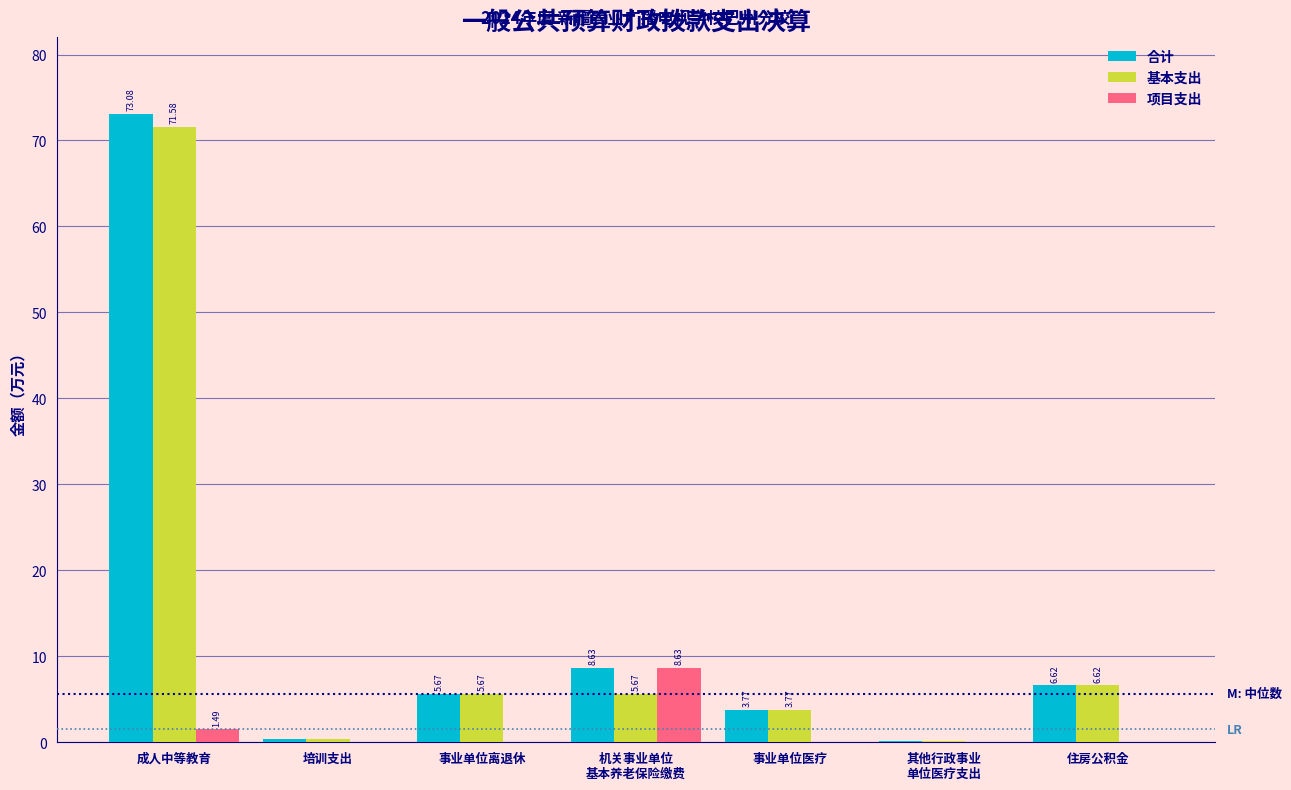

Where does the 基本支出 series first go above 5?

成人中等教育